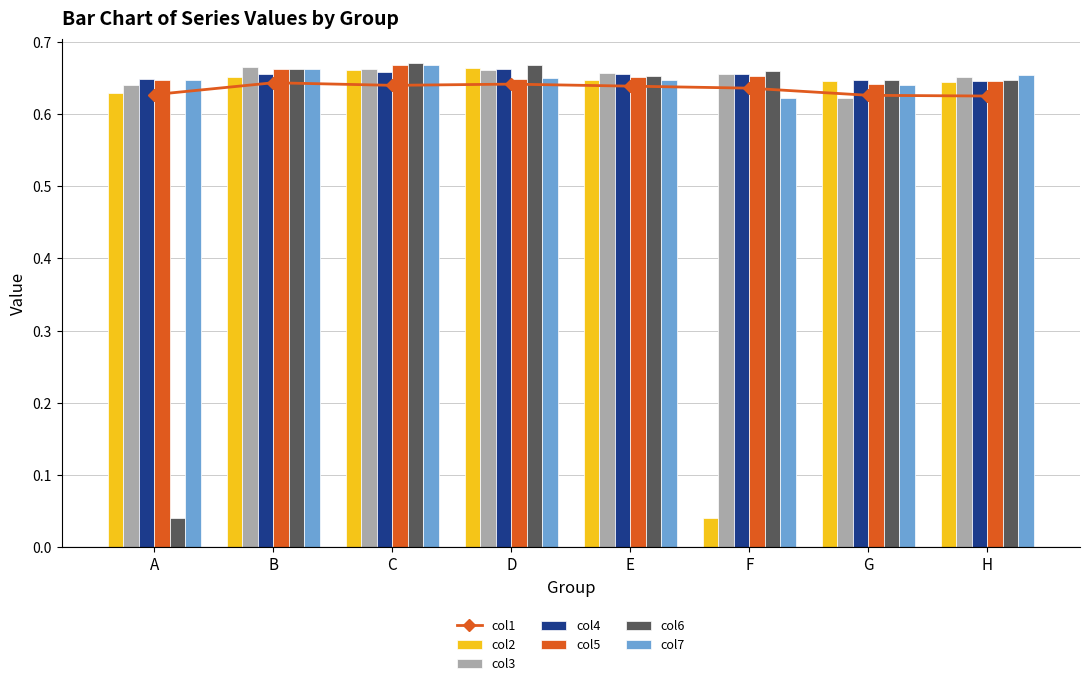

How many data points does each series have?

8